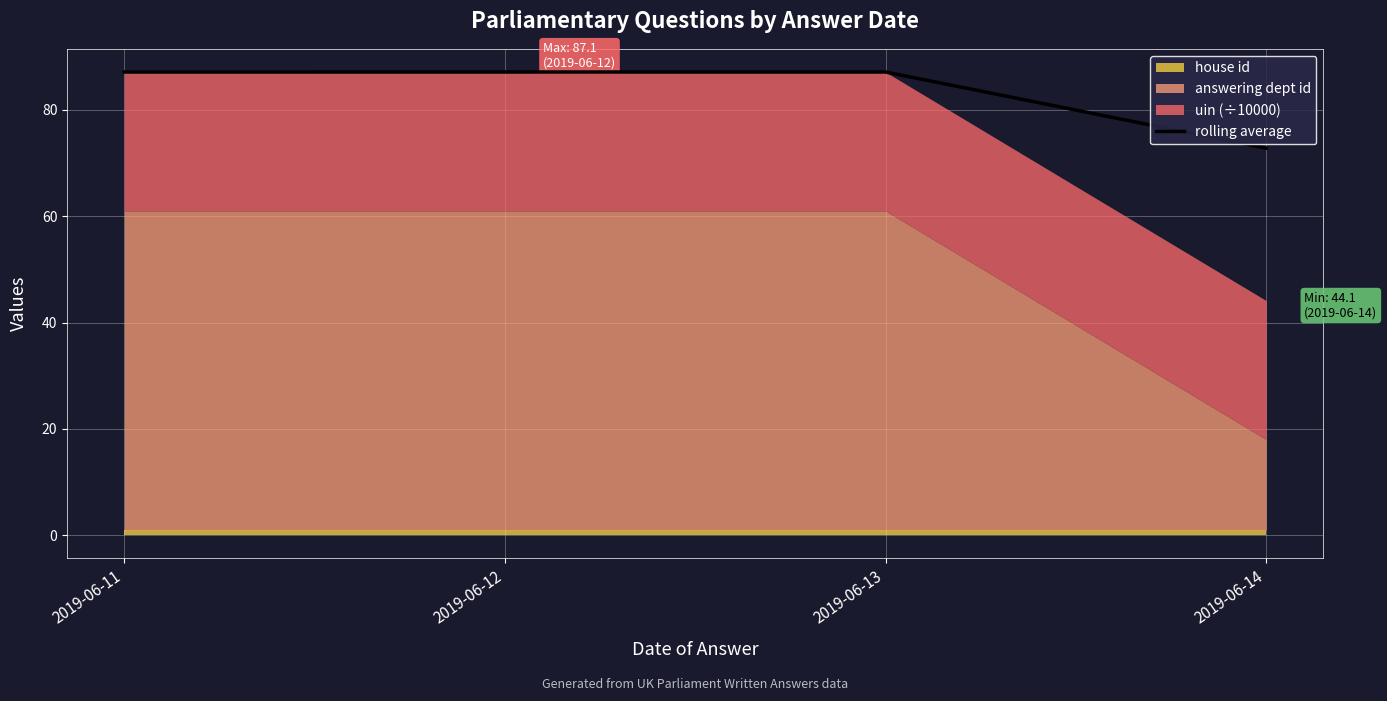

At which category does the data reach its first local peak?

2019-06-12